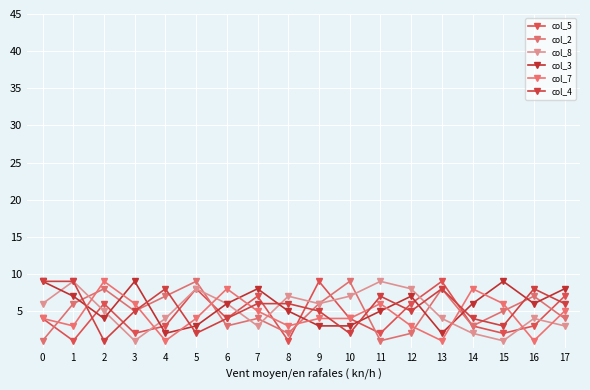

Which series ends up on top after the final intersection of col_4 and col_5?

col_5